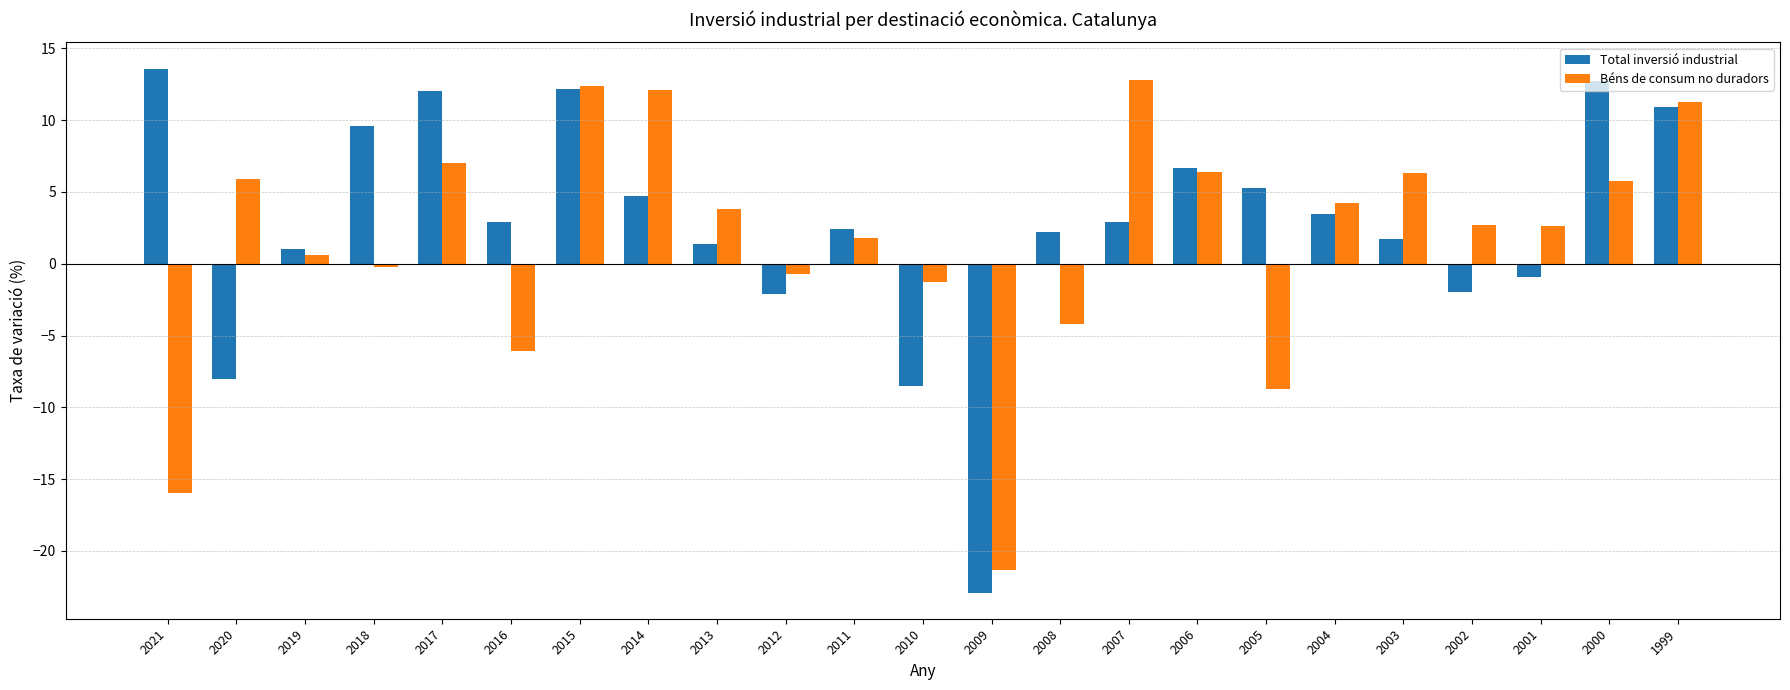

What is the value of the Total inversió industrial bar at the 20th from the left?

-2.0